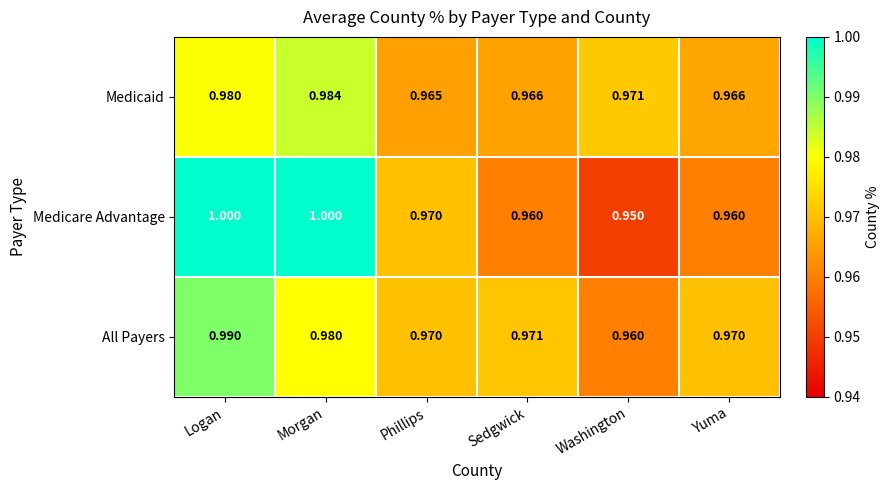

Between Morgan and Washington, which series saw the biggest shift?

Medicare Advantage